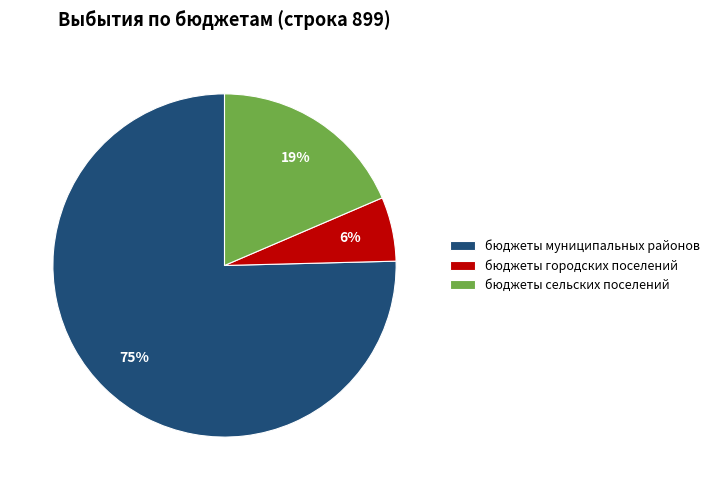

To the nearest percent, what is the combined percentage of бюджеты муниципальных районов and бюджеты городских поселений?

81%